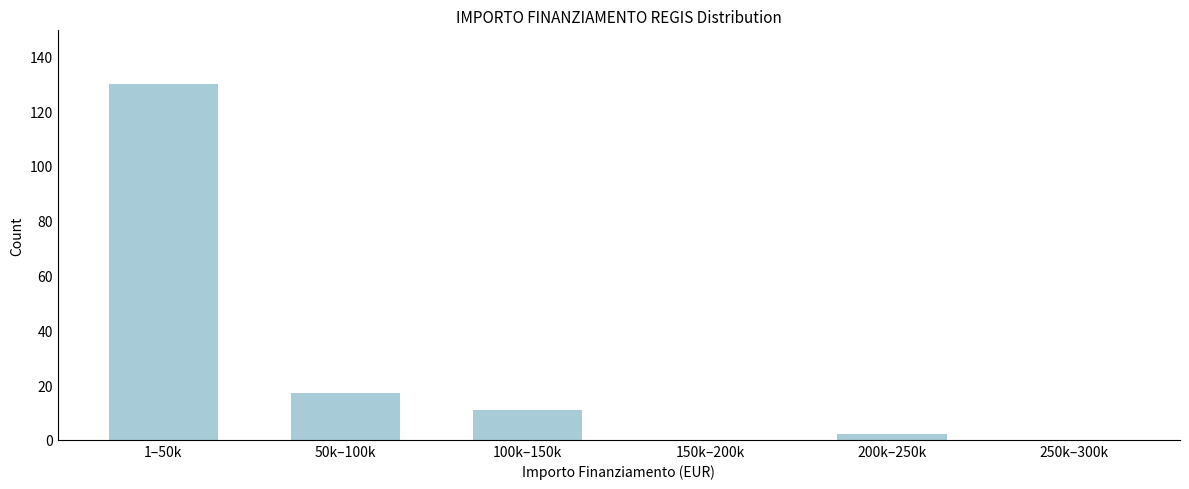

Reading left to right, transcribe all the data shown in this chart.

1–50k=130	50k–100k=17	100k–150k=11	150k–200k=0	200k–250k=2	250k–300k=0